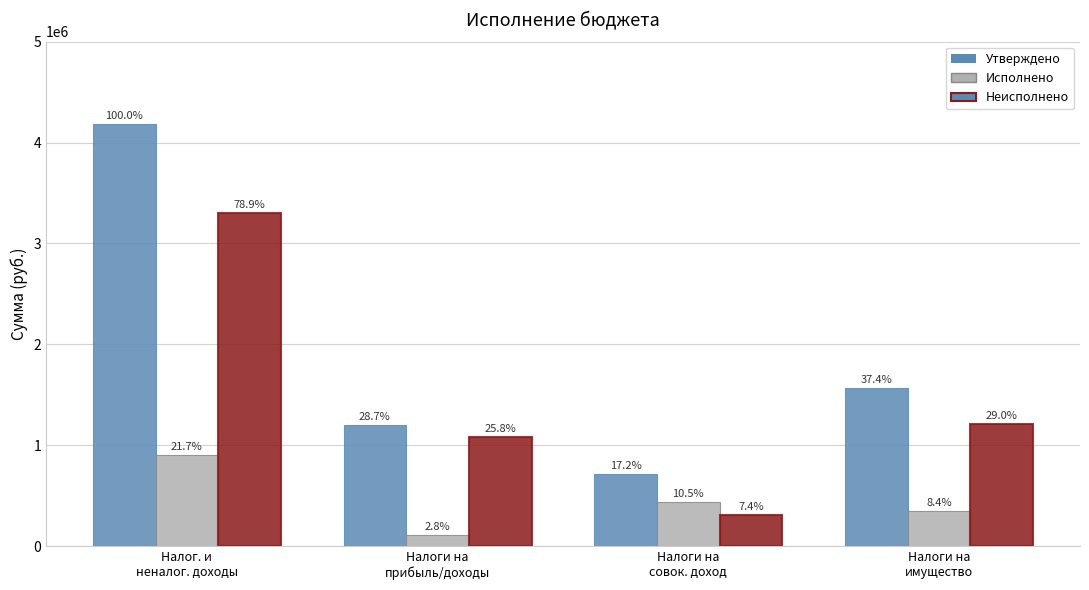

Where is Неисполнено nearest to the value 1804659?

Налоги на
имущество